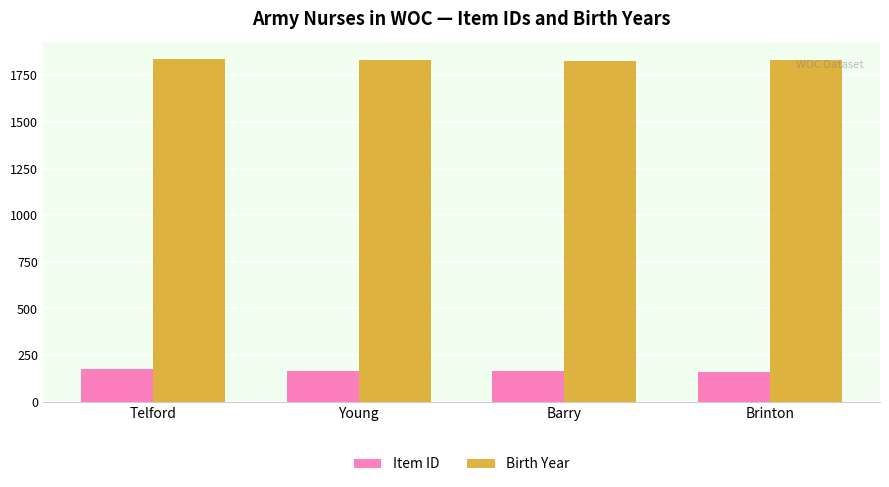

What is the average value of the Item ID series?

166